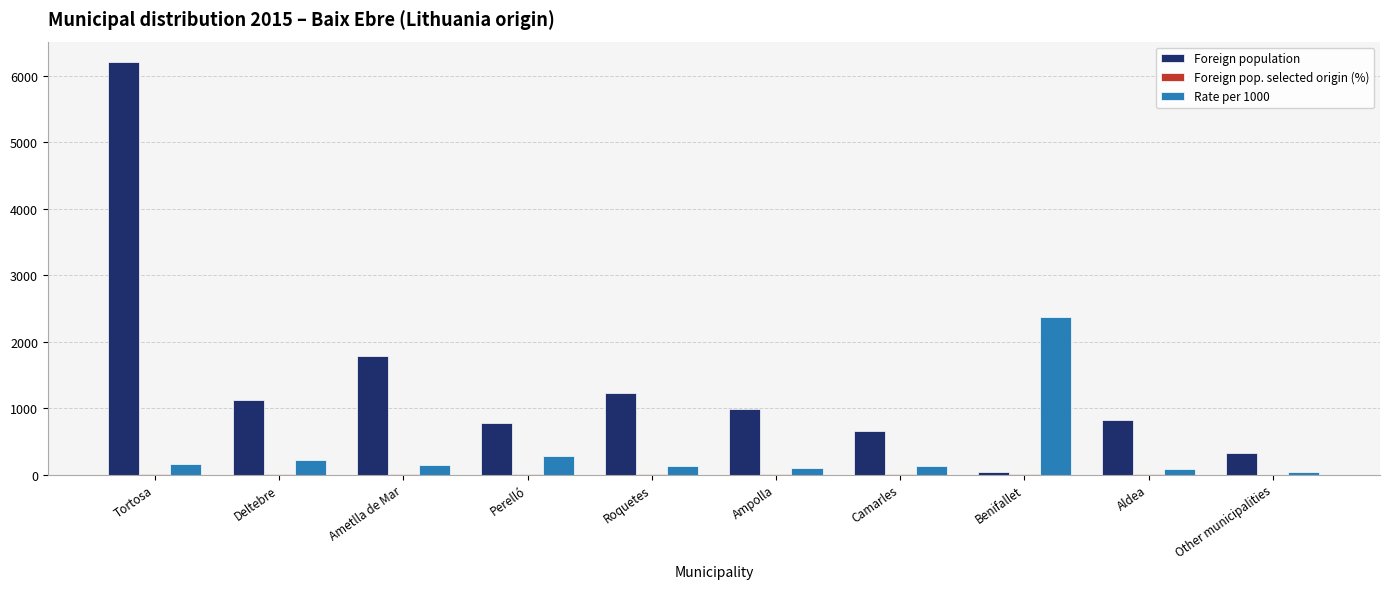

Is it true that Foreign population equals 380.8 at Ampolla?

False